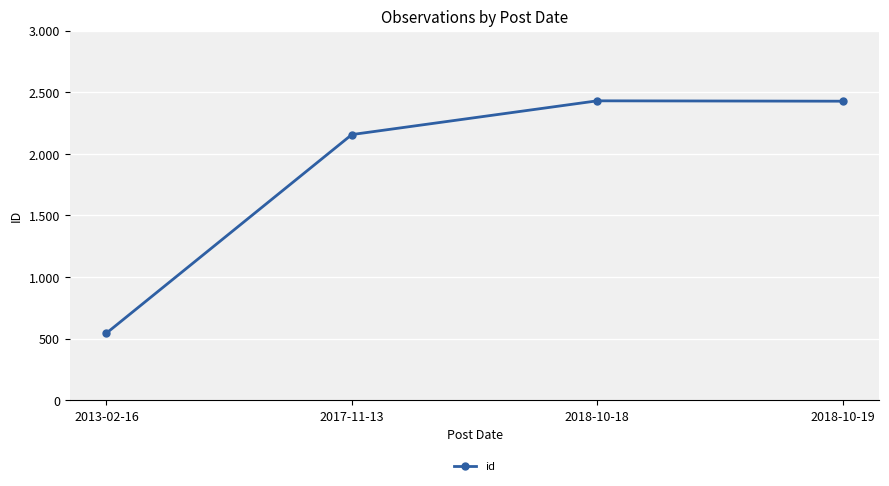

Does the chart have visible grid lines?

Yes